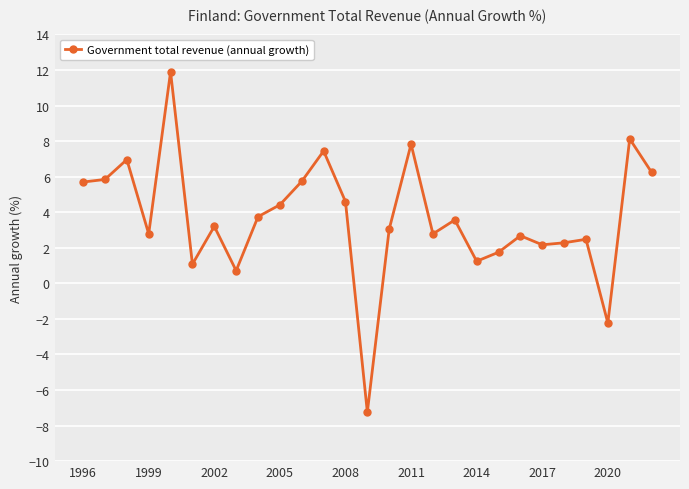

Is this an area chart (filled region under the line)?

No